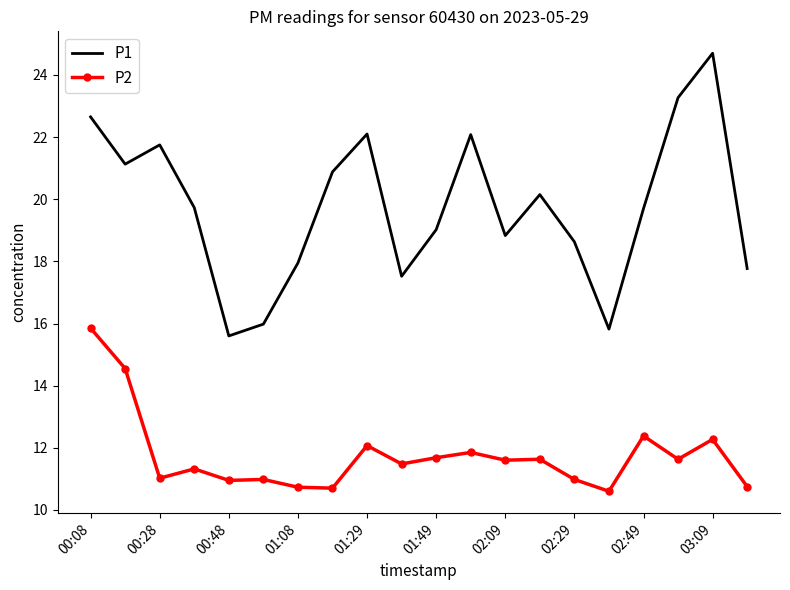

What is the smallest value displayed?

10.6